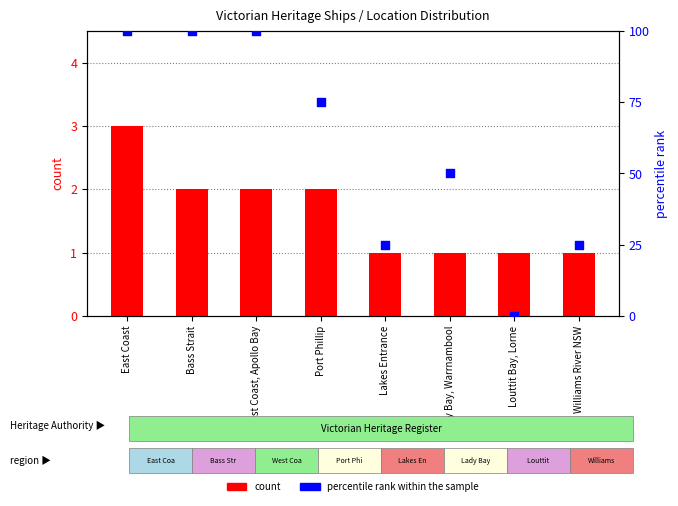

Which series contains the lowest Y value?

percentile rank within the sample